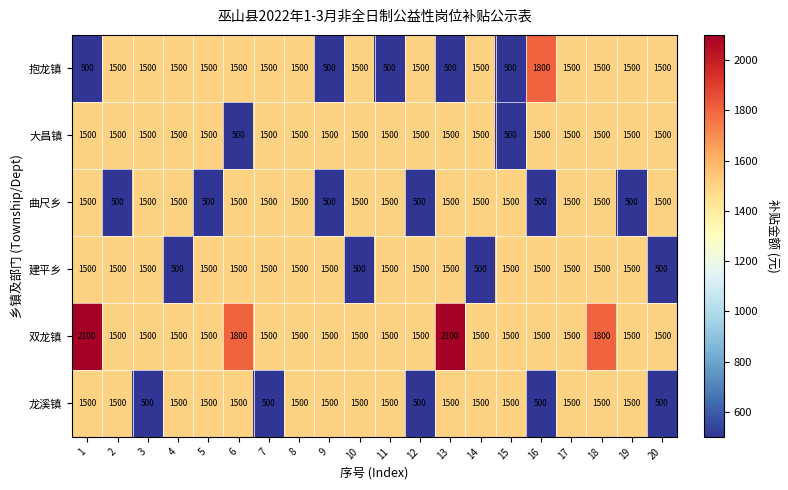

Which series has the largest range (max minus min)?

抱龙镇